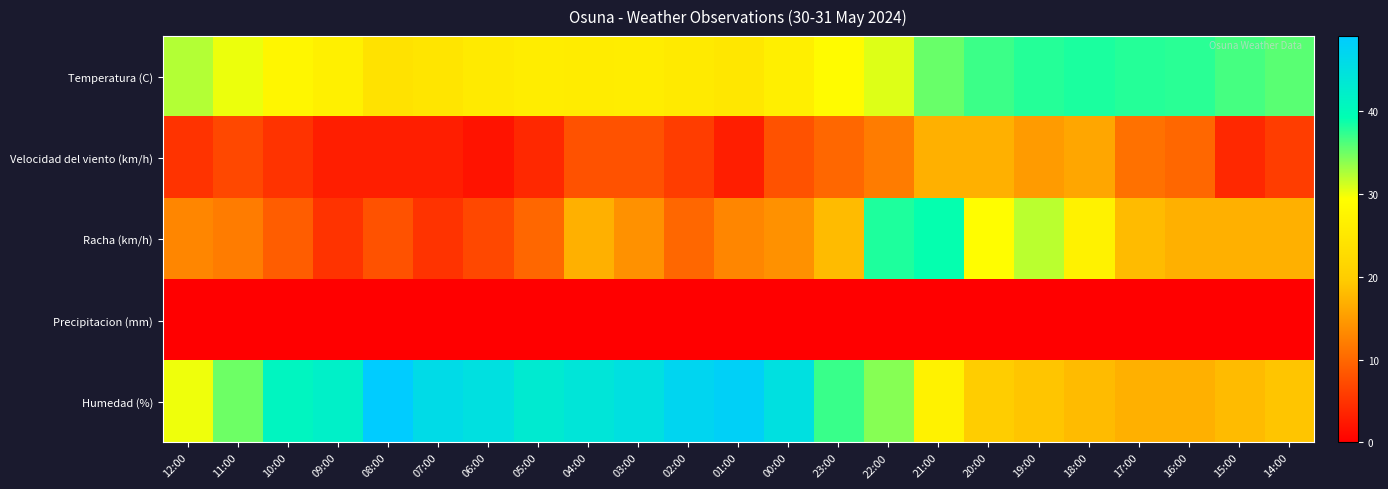

What is the difference between the highest and lowest values at 11:00?

35.0